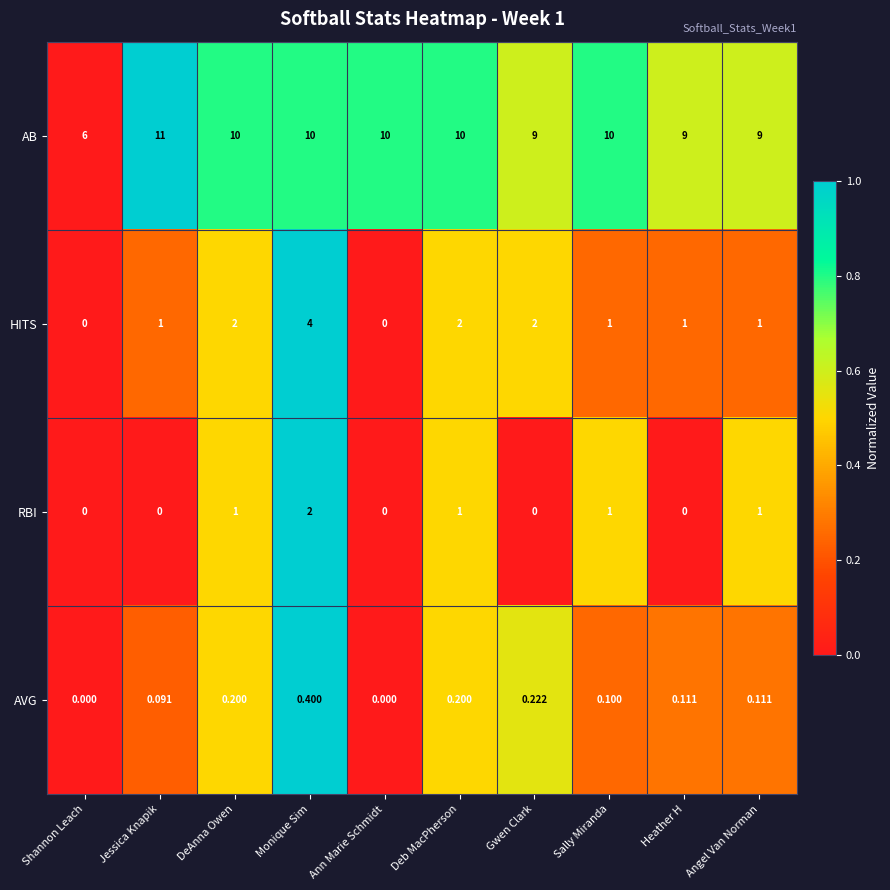

Which series has the widest spread of values?

AB